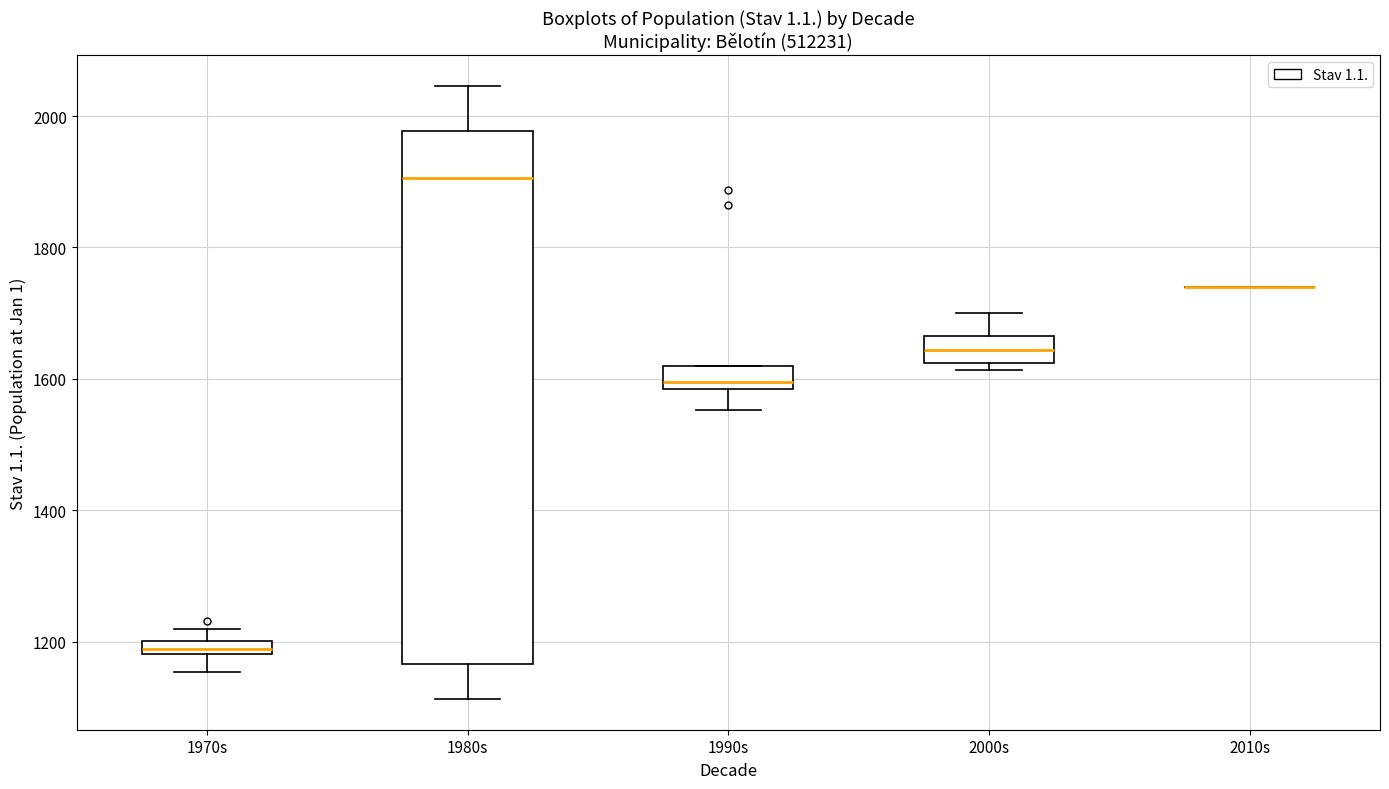

Where is the lower edge of the box for 2000s on the y-axis? The values are not printed on the chart, so give them approximately, as read against the axis.

1620